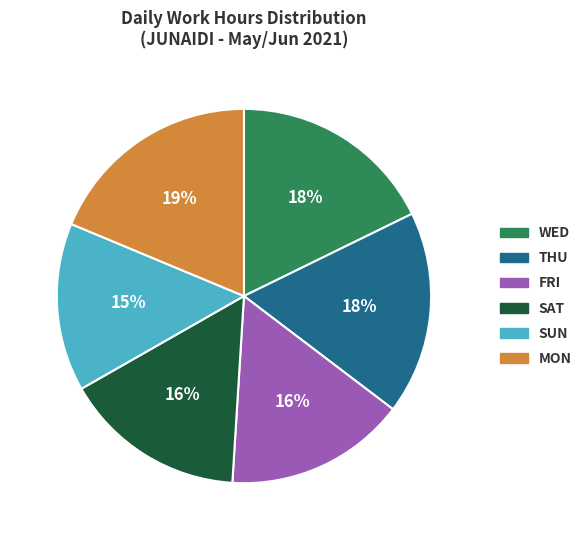

To the nearest percent, what is the average slice percentage?

17%